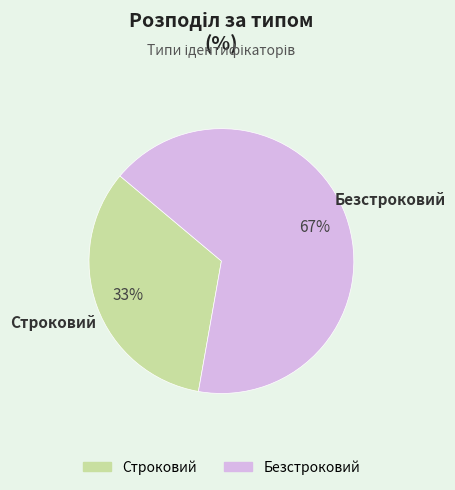

Which slice is the smallest?

Строковий